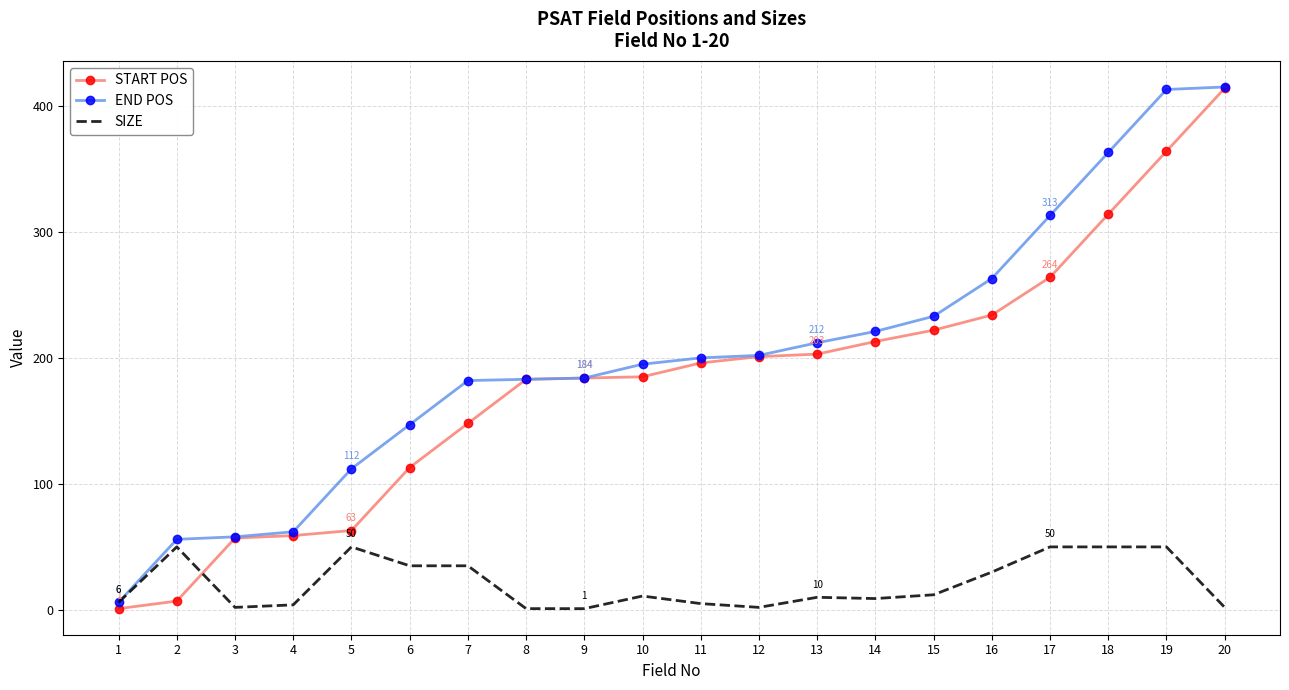

The START POS series shows 144 at 19. True or false?

False